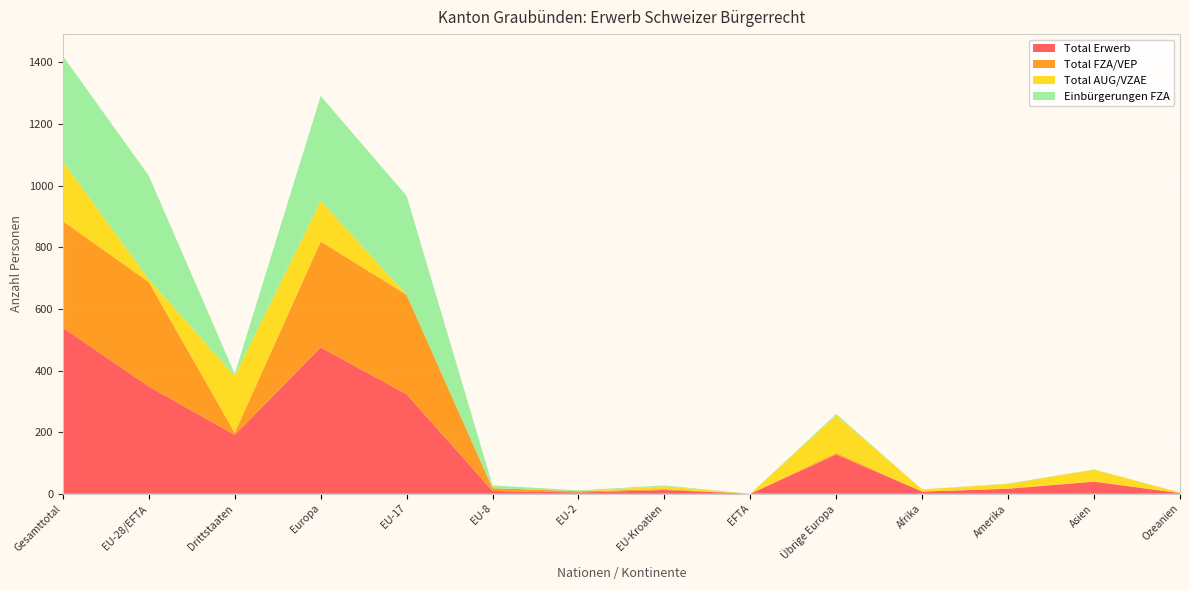

Reading left to right, what are all the values shown in this chart?

Total Erwerb: 539	348	191	475	323	9	4	12	0	127	7	16	39	2
Total FZA/VEP: 346	339	7	344	323	9	4	3	0	5	0	1	1	0
Total AUG/VZAE: 193	9	184	131	0	0	0	9	0	122	7	15	38	2
Einbürgerungen FZA: 343	336	7	341	321	9	3	3	0	5	0	1	1	0